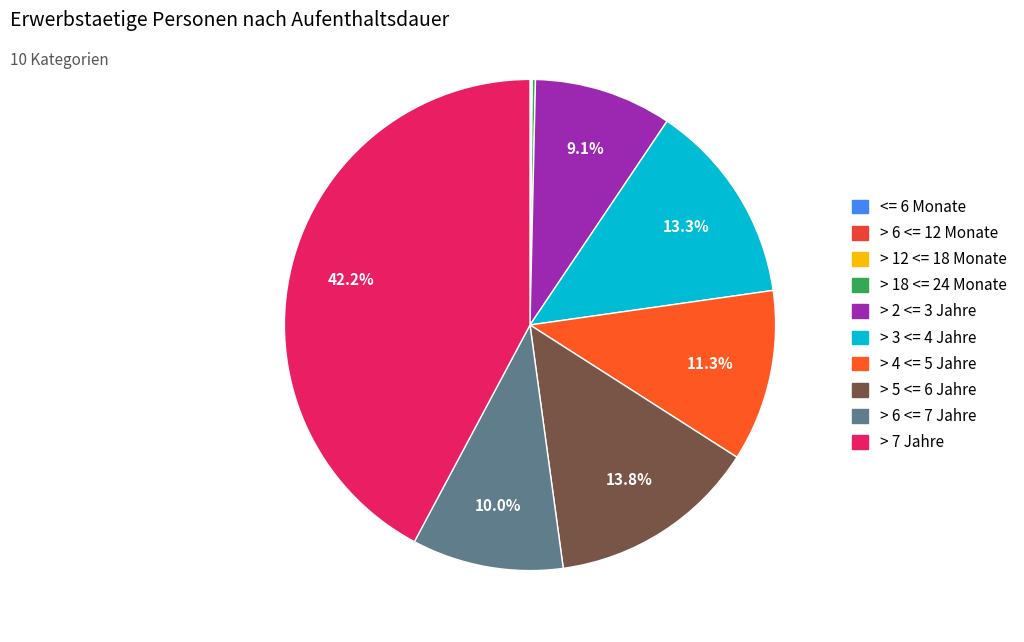

Which slice is the smallest?

<= 6 Monate